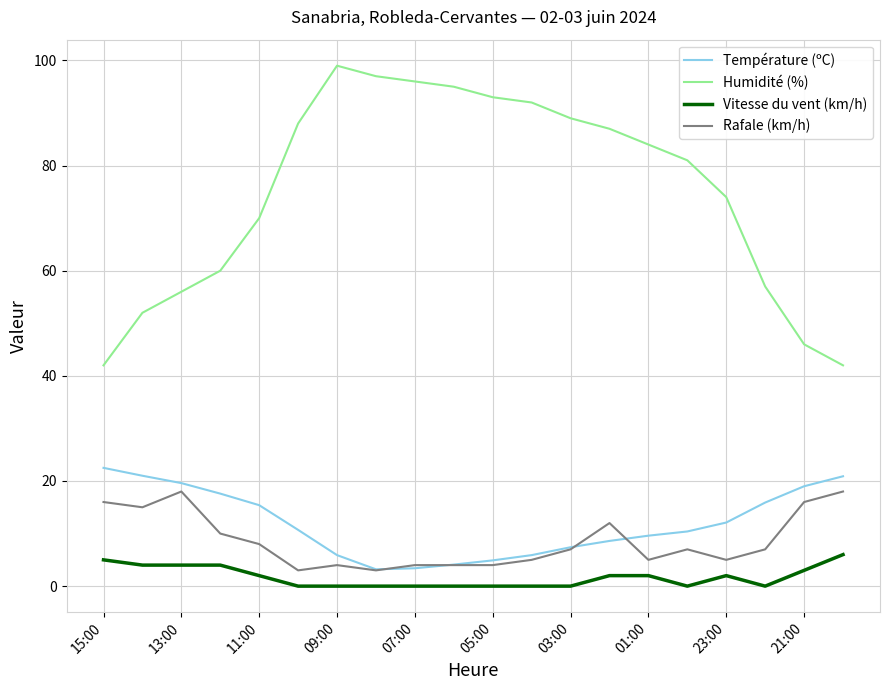

What is the minimum value for Humidité (%)?

42.0